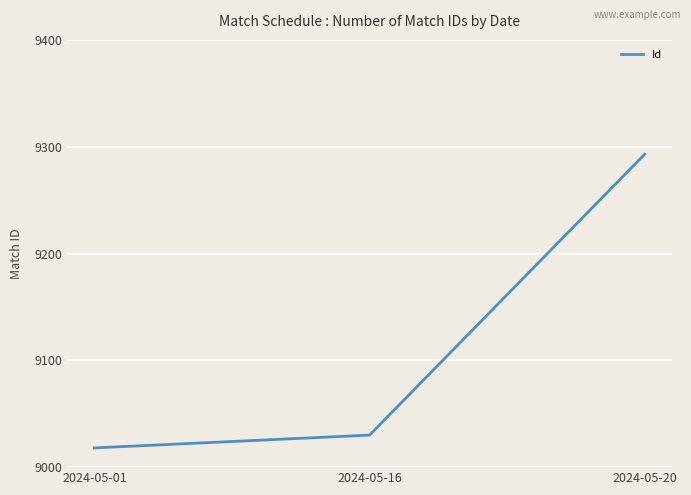

Rank the categories by value from highest to lowest.

2024-05-20, 2024-05-16, 2024-05-01